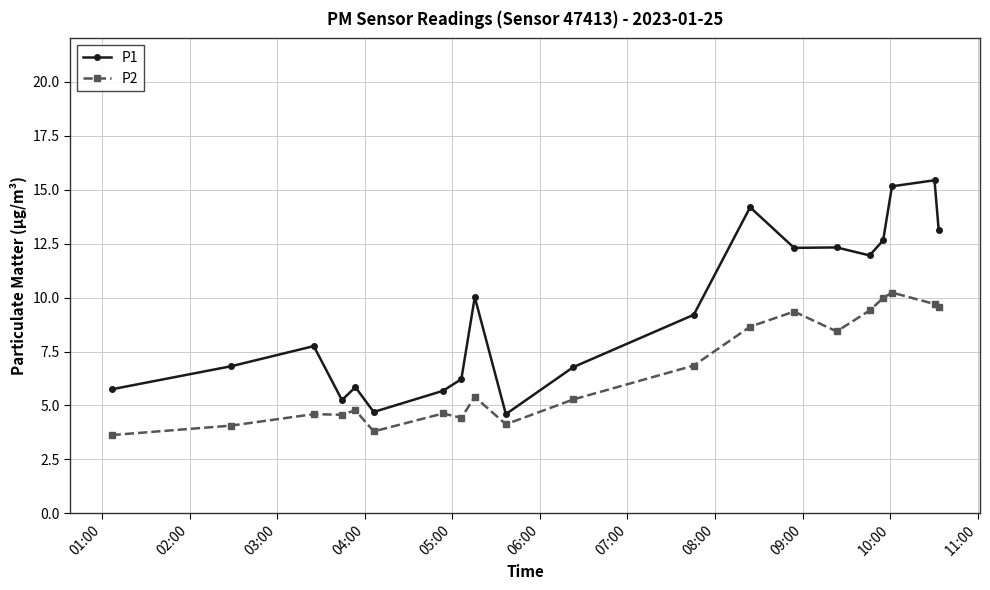

What is the greatest value displayed?

15.4